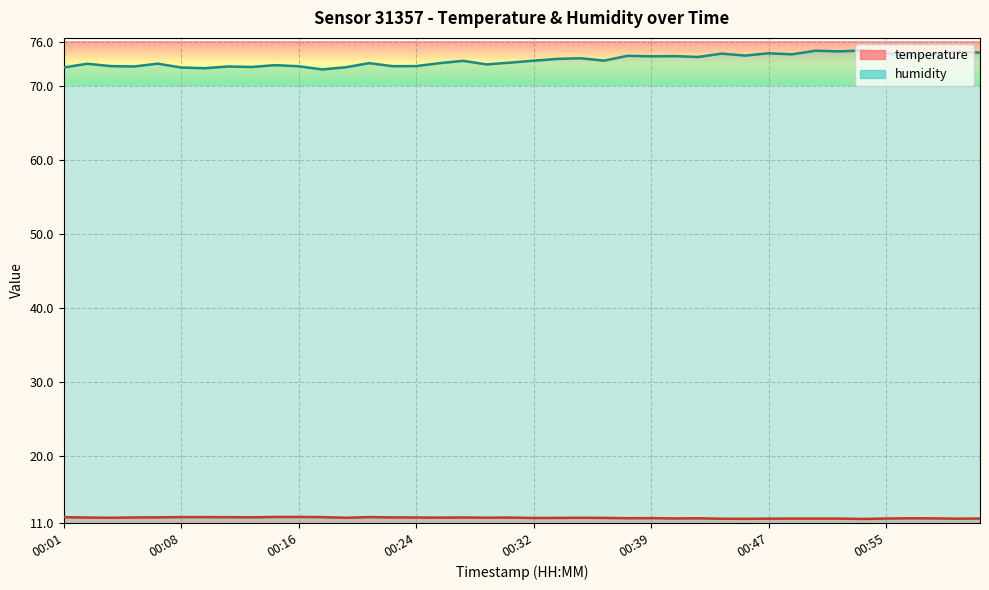

Which series has the widest spread of values?

humidity